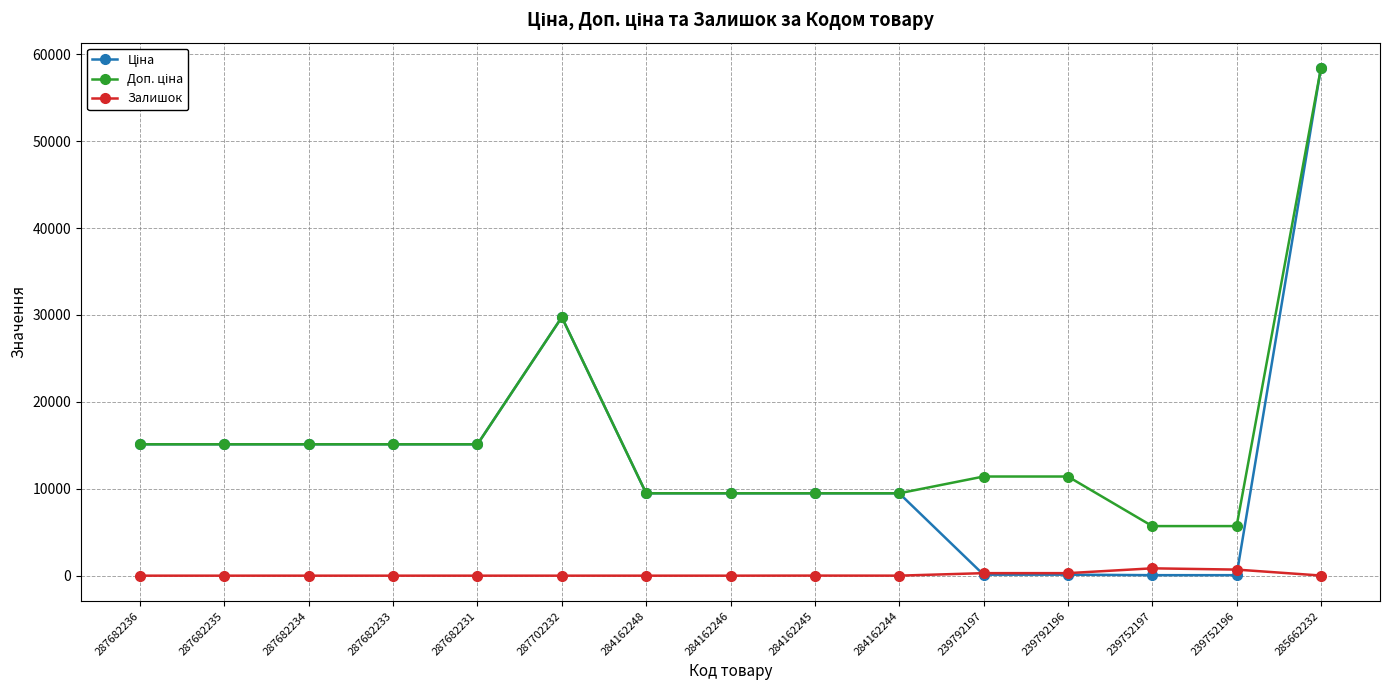

What is the difference between the highest and lowest values at 287682236?

15120.0